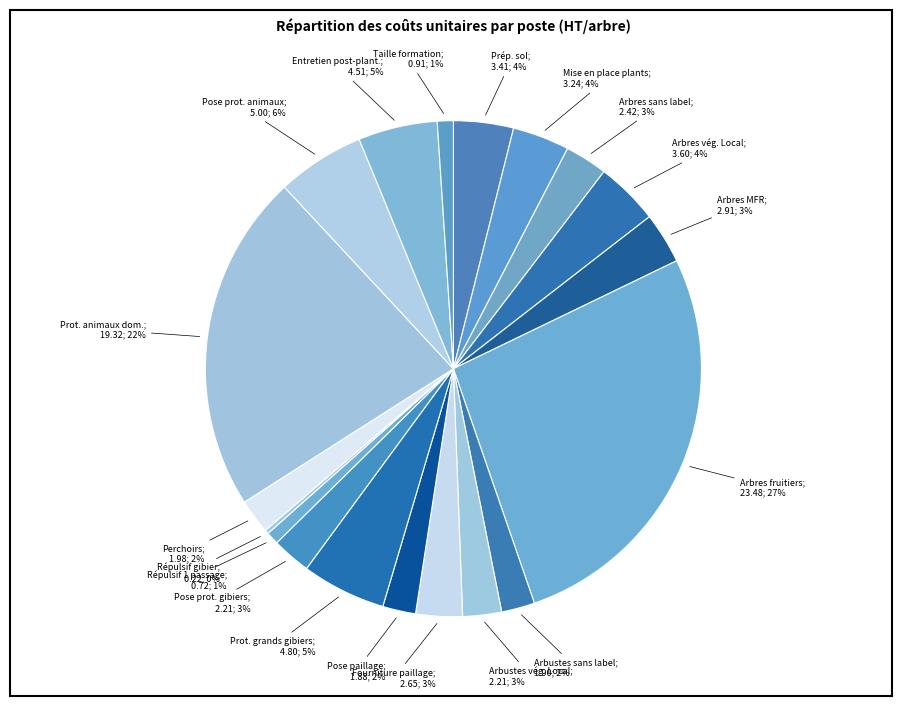

Does any single category account for the majority?

No